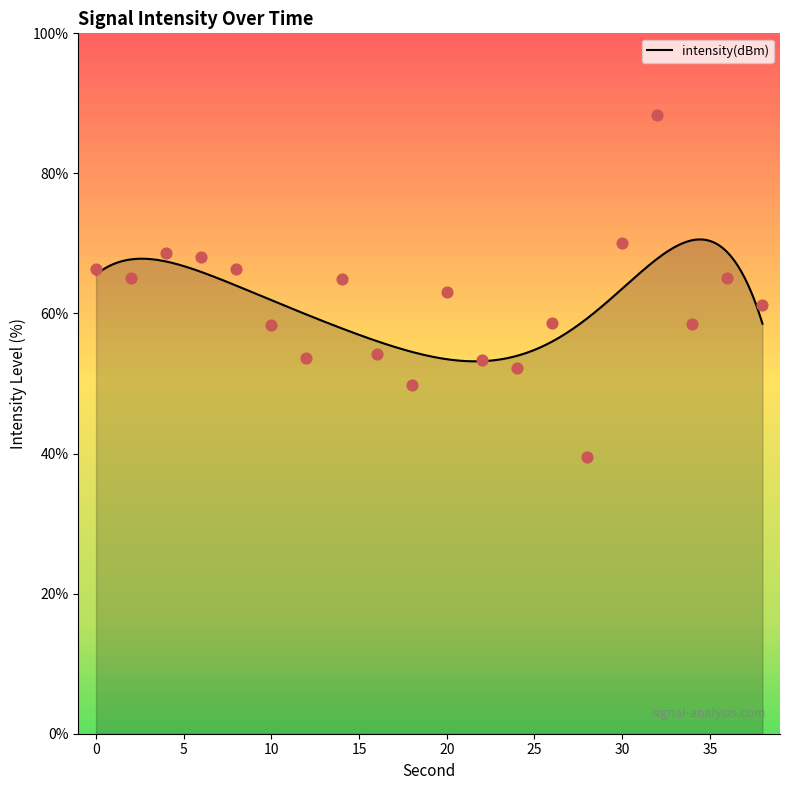

Which has a higher value, 14 or 12?

14